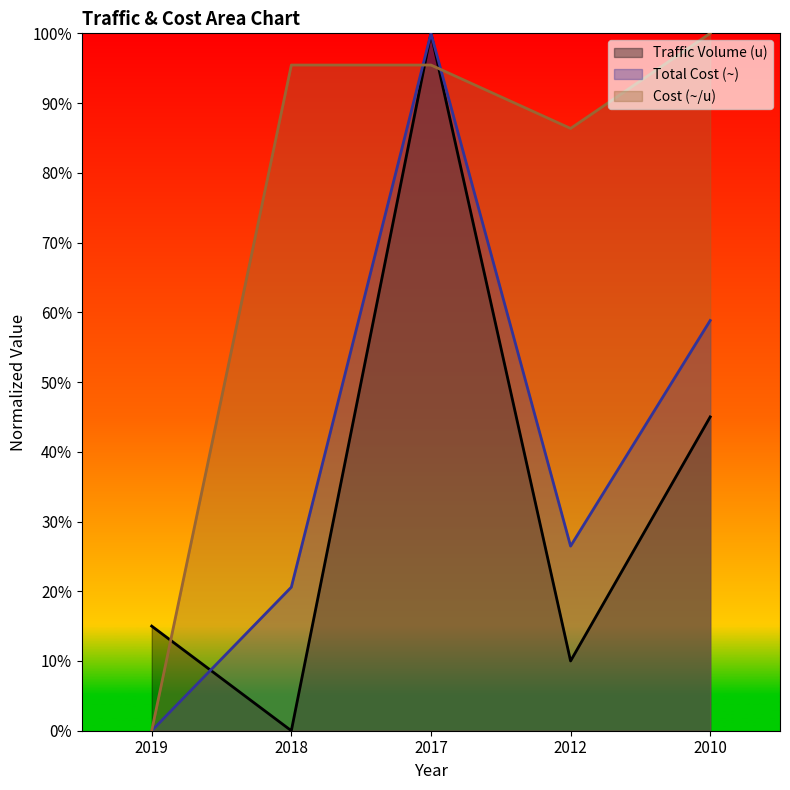

What is the sum of the Total Cost (~) values at 2019 and 2010?

58.8